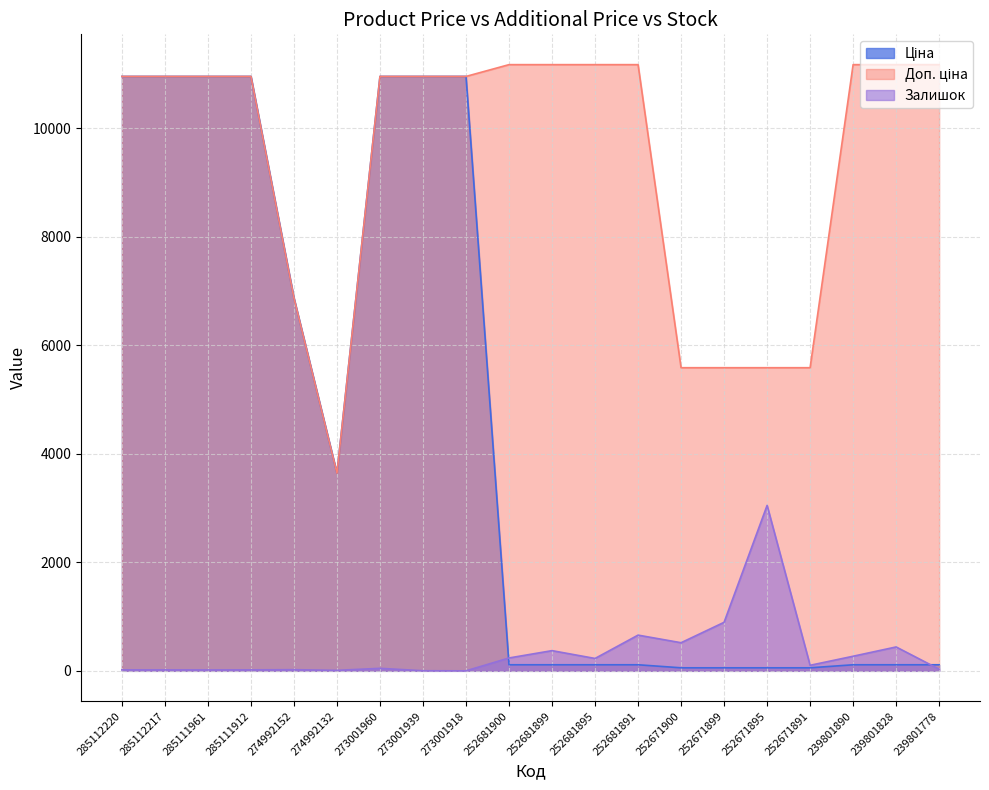

Which category has the highest value in the Ціна series?

285112220